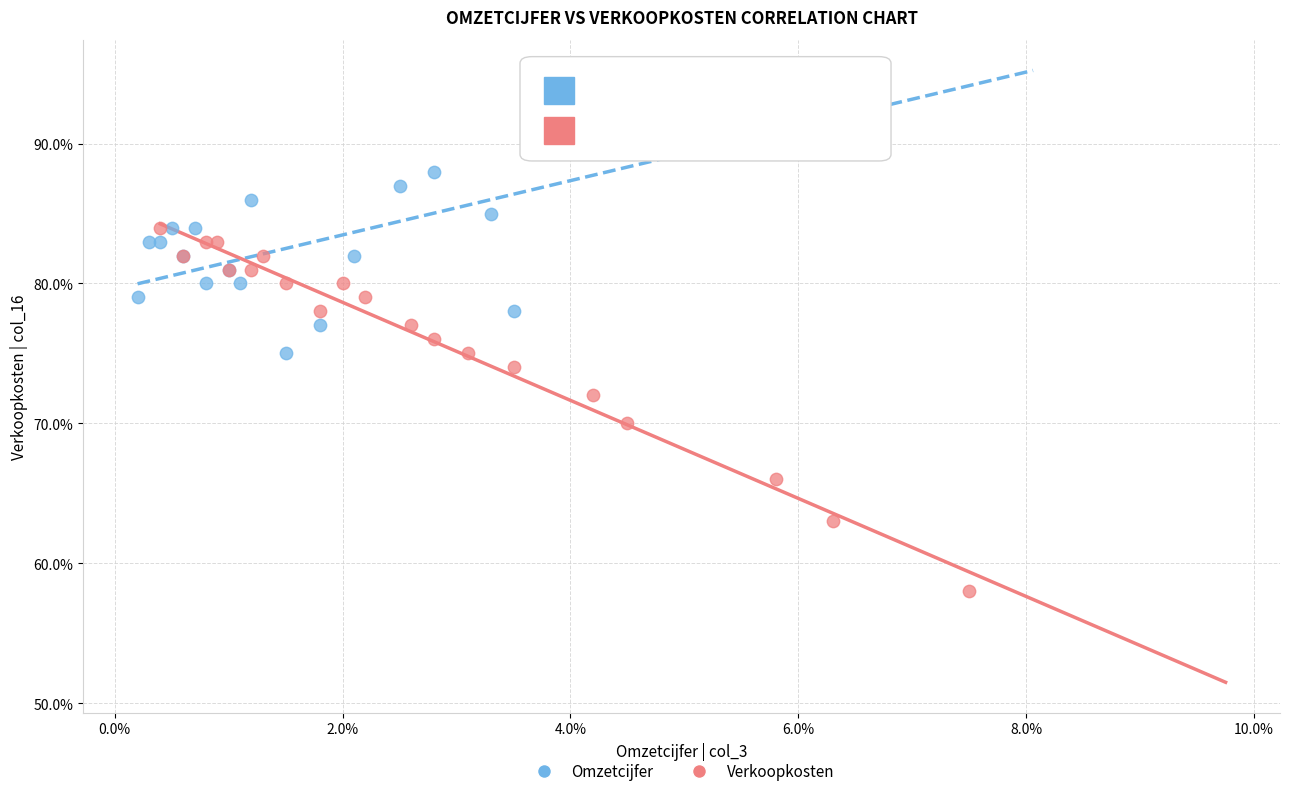

Which series contains the highest Y value?

Omzetcijfer